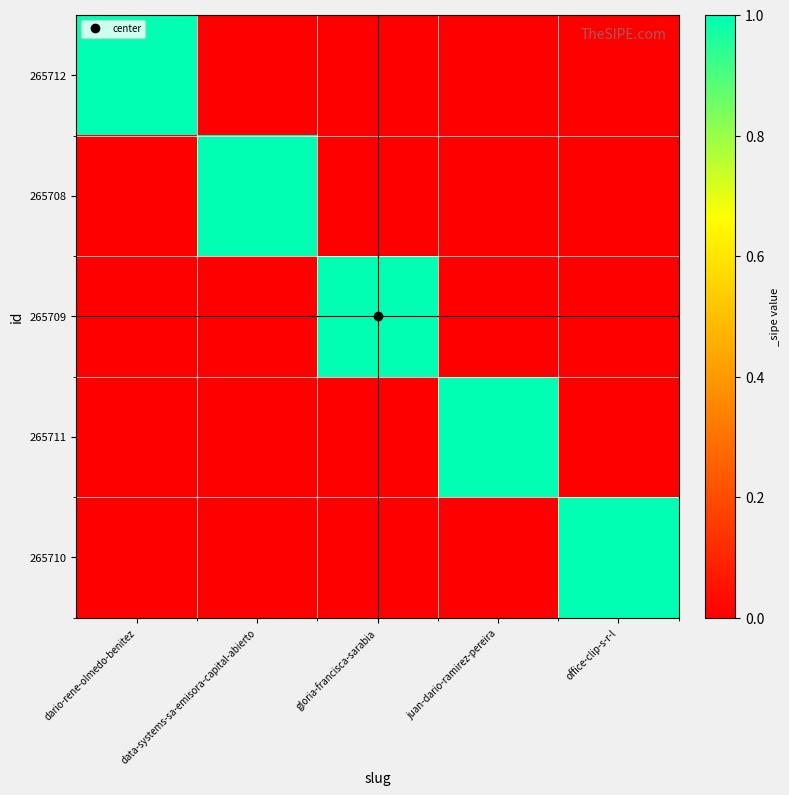

Between gloria-francisca-sarabia and office-clip-s-r-l, which is larger?

gloria-francisca-sarabia